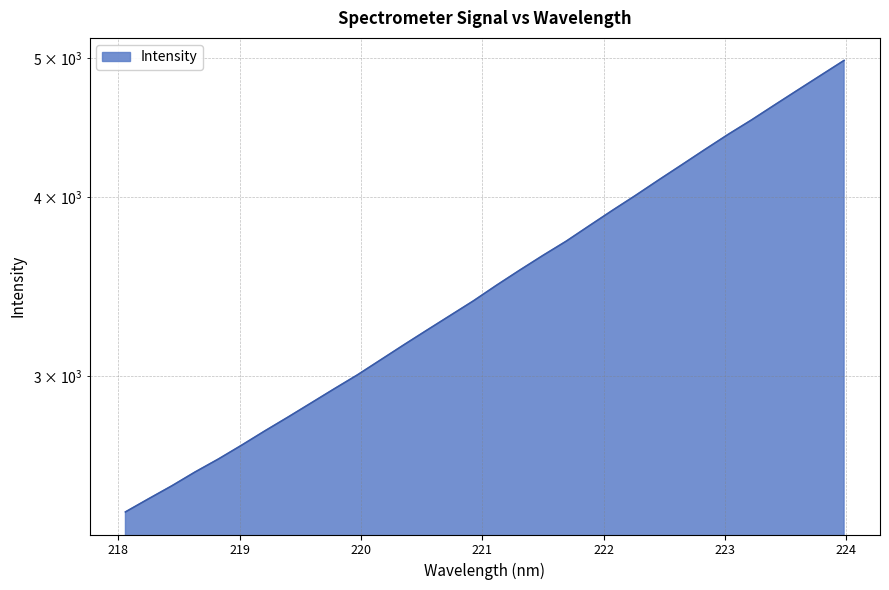

True or false: the data has more than 2 interior local peaks.

False